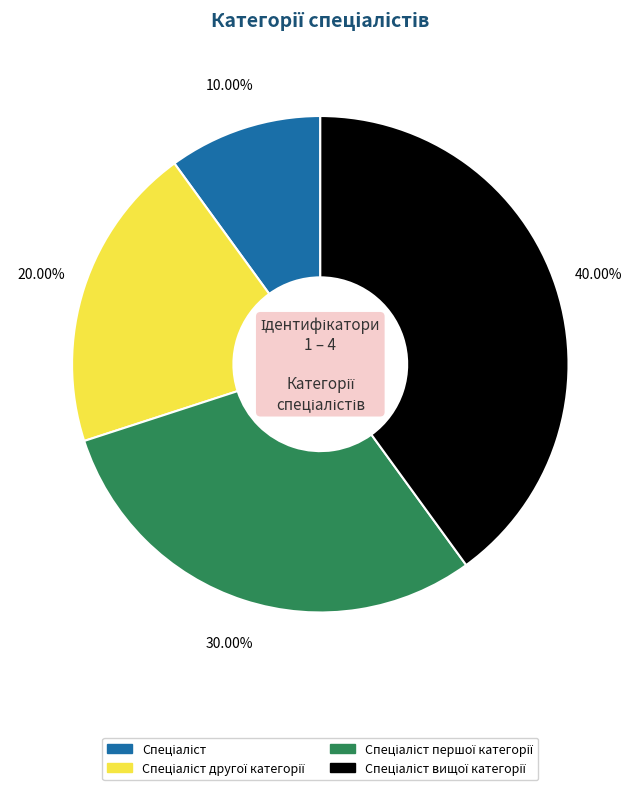

How many segments does this pie chart have?

4